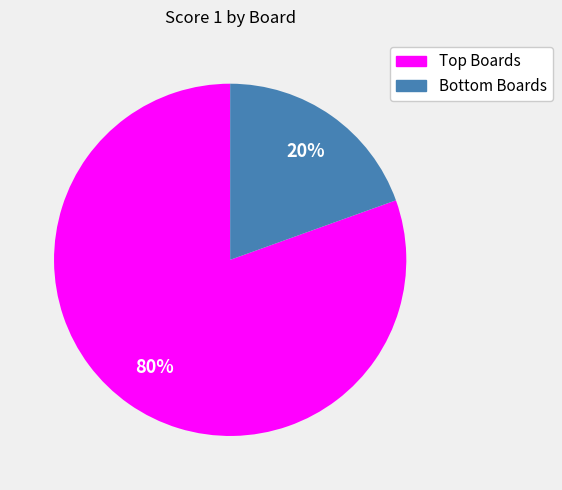

Is there a majority slice in this chart?

Yes